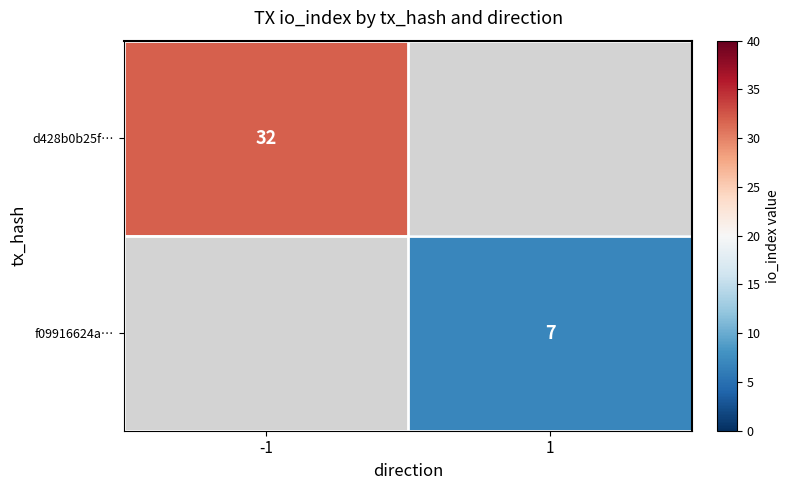

At how many categories does at least one series exceed 11?

1